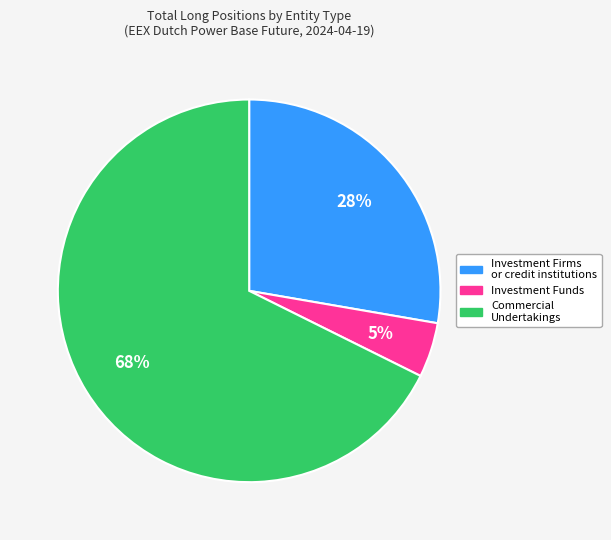

What percentage is the Investment Firms or credit institutions slice, to the nearest percent?

28%